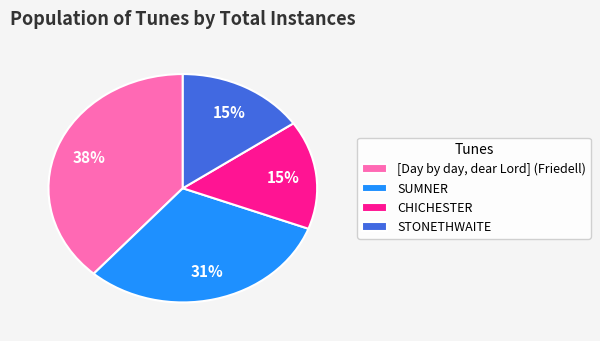

How many slices are in this pie chart?

4